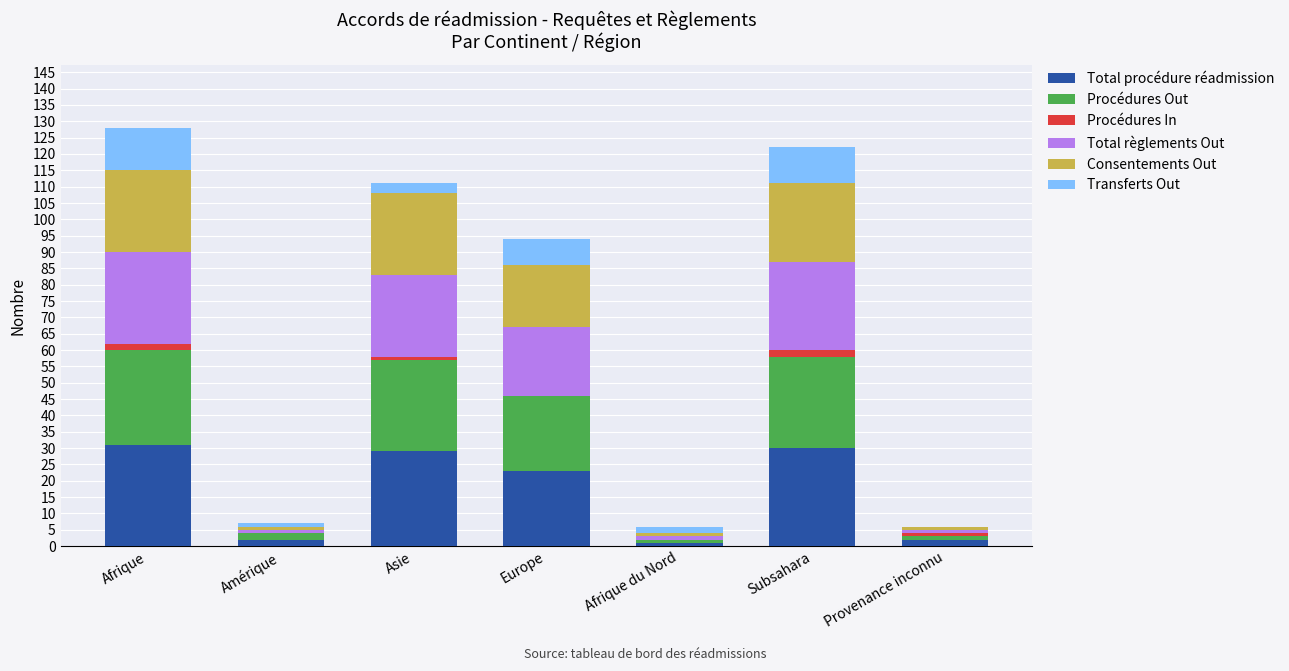

The value of Total procédure réadmission at Afrique is 14. True or false?

False